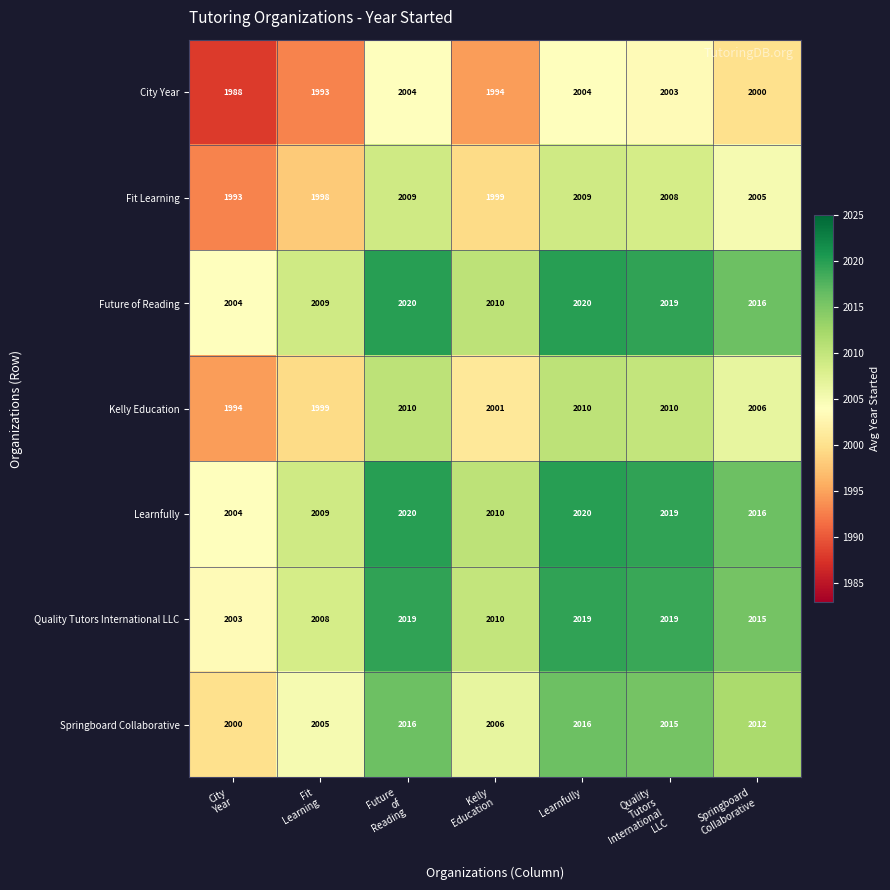

What is the greatest value displayed?

2020